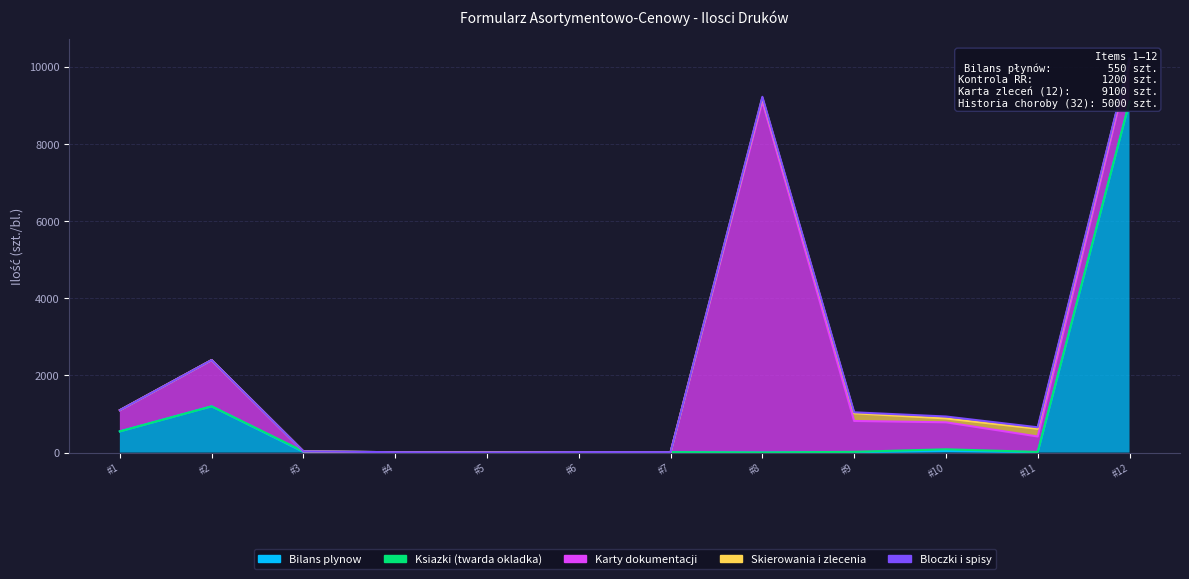

True or false: Ksiazki (twarda okladka) and Skierowania i zlecenia intersect in this chart.

True